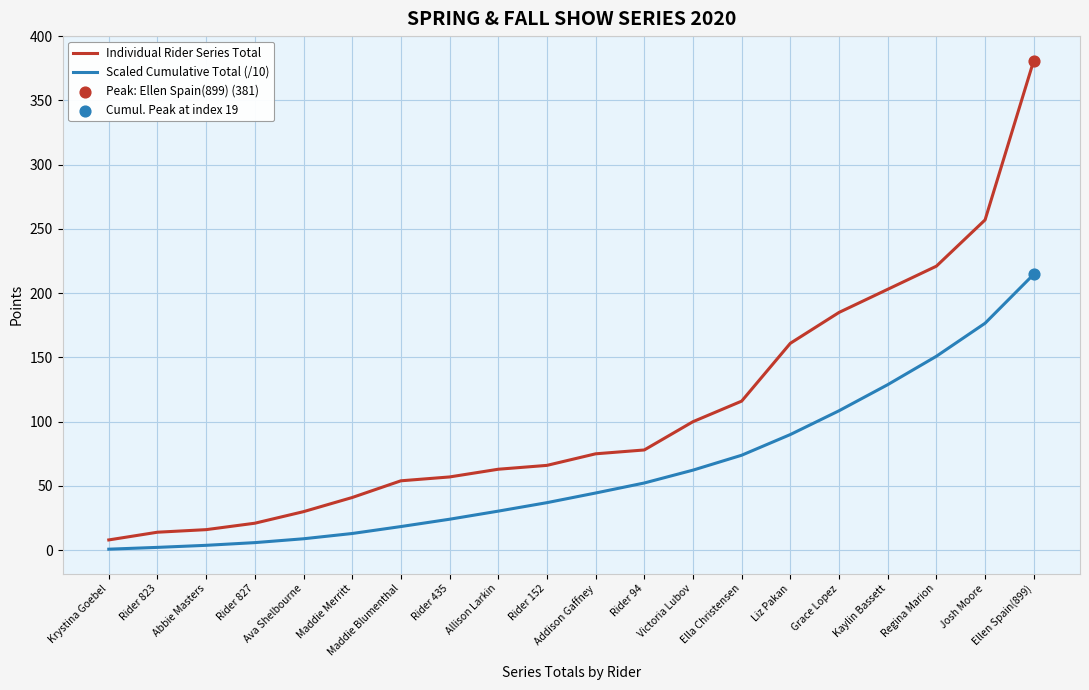

Is the value of Individual Rider Series Total at Addison Gaffney greater than the value of Scaled Cumulative Total (/10) at Rider 823?

Yes